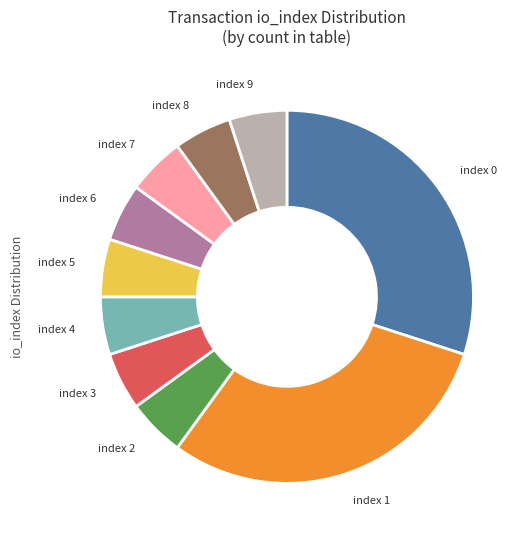

Is there any slice that represents more than half of the pie?

No